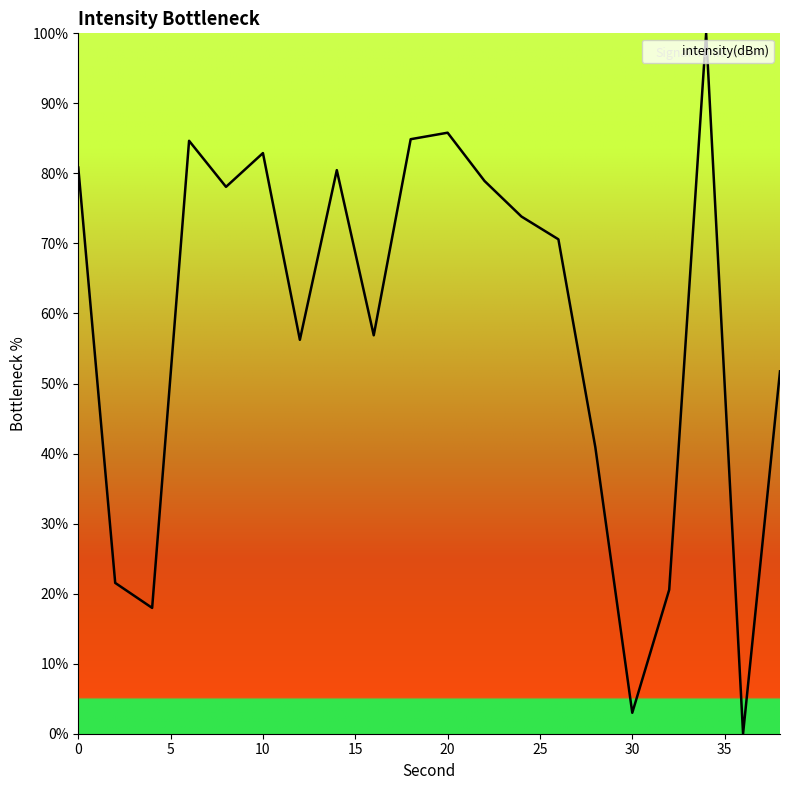

What is the maximum value shown in the chart?

100.0